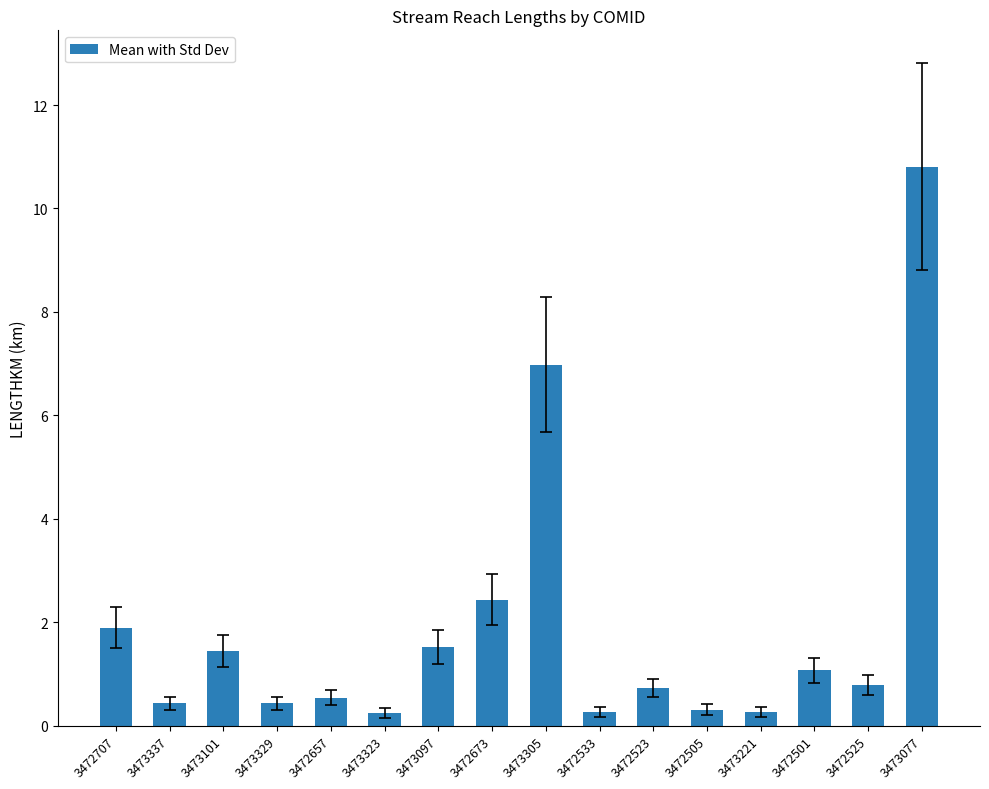

What is the value of the 11th bar from the left?

0.7